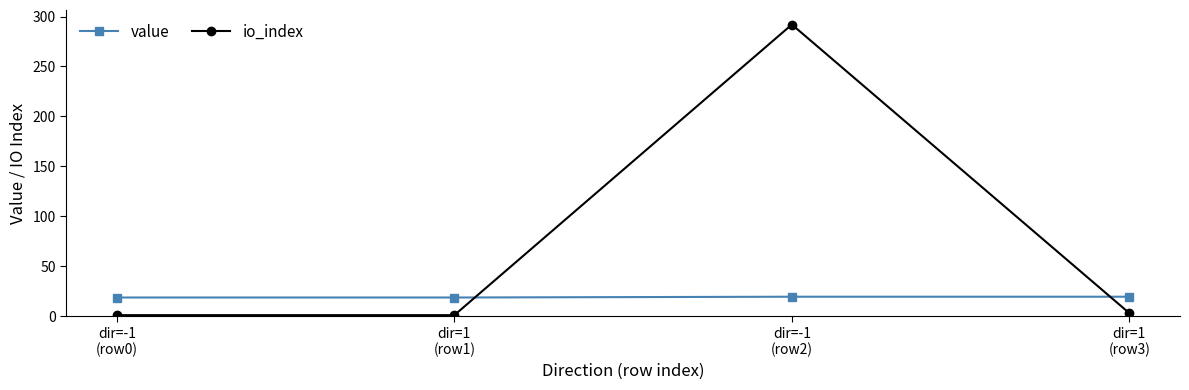

Which series has the widest spread of values?

io_index